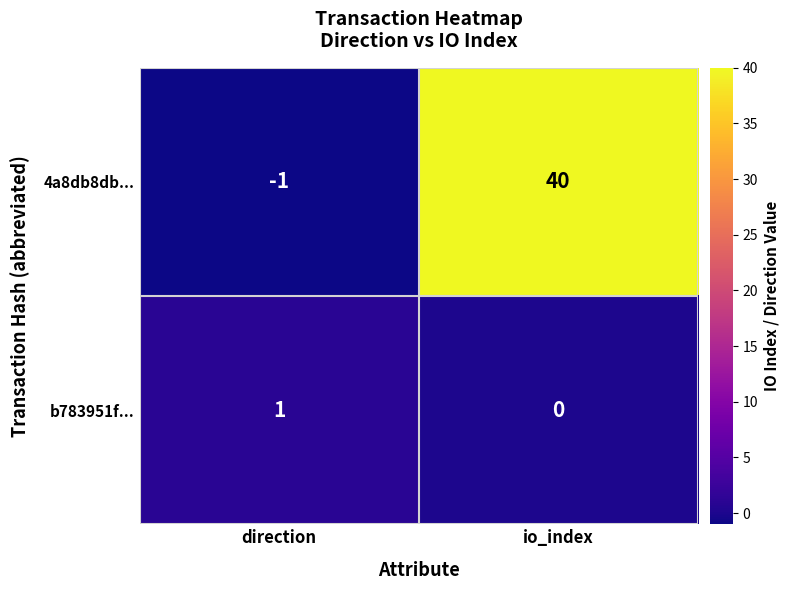

The value of 4a8db8db... at direction is -1. True or false?

True